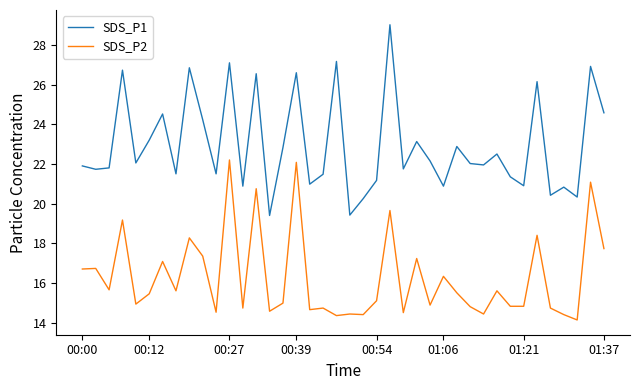

True or false: SDS_P2 and SDS_P1 intersect in this chart.

False